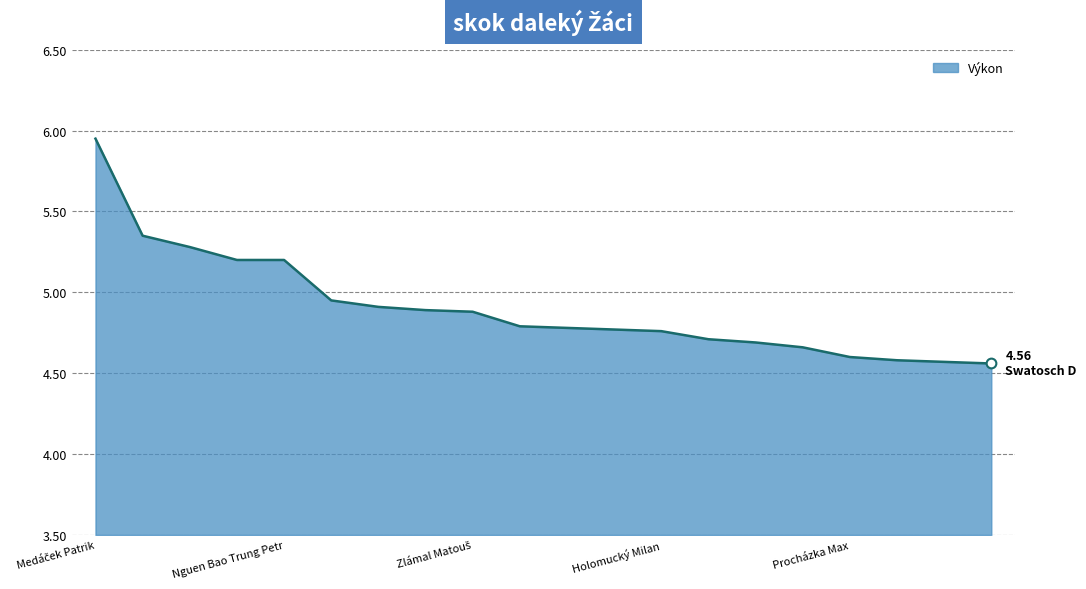

What is the difference between the maximum and minimum values?

1.4